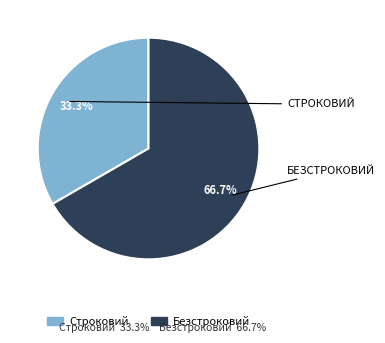

Does Безстроковий represent more than half of the total?

Yes